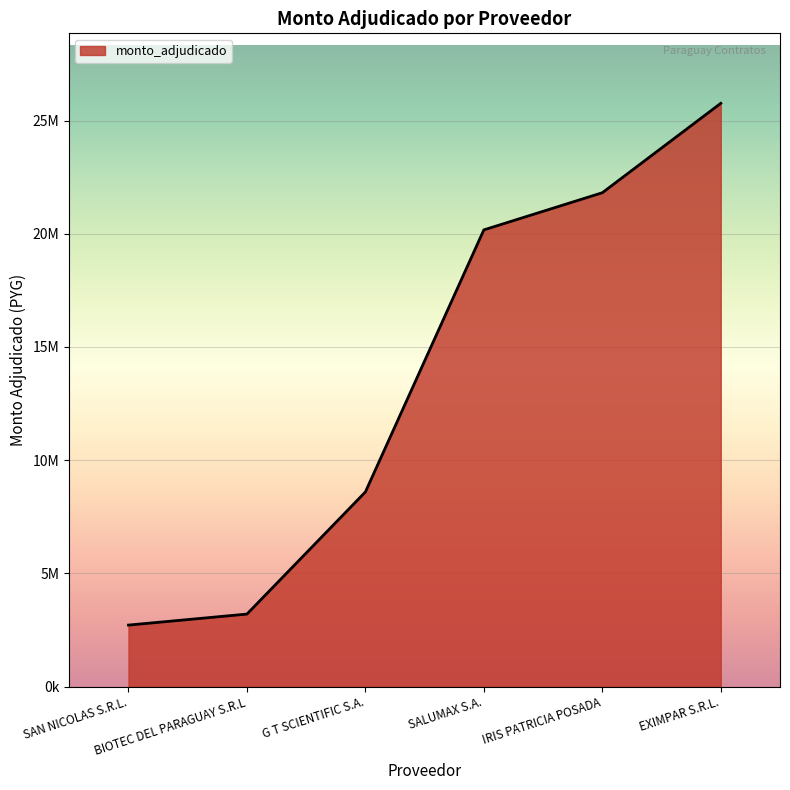

The chart shows a value of 36073015 at EXIMPAR S.R.L.. True or false?

False